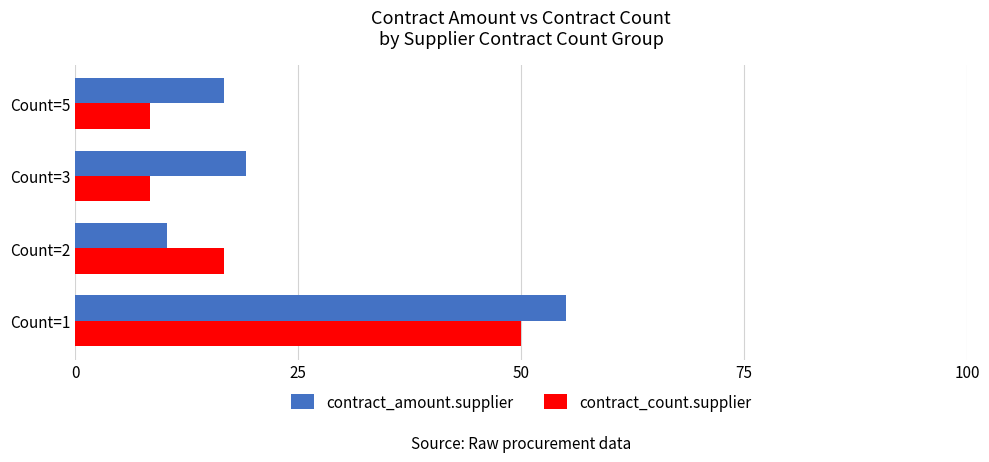

Is the value of contract_amount.supplier at Count=2 greater than the value of contract_count.supplier at Count=1?

No